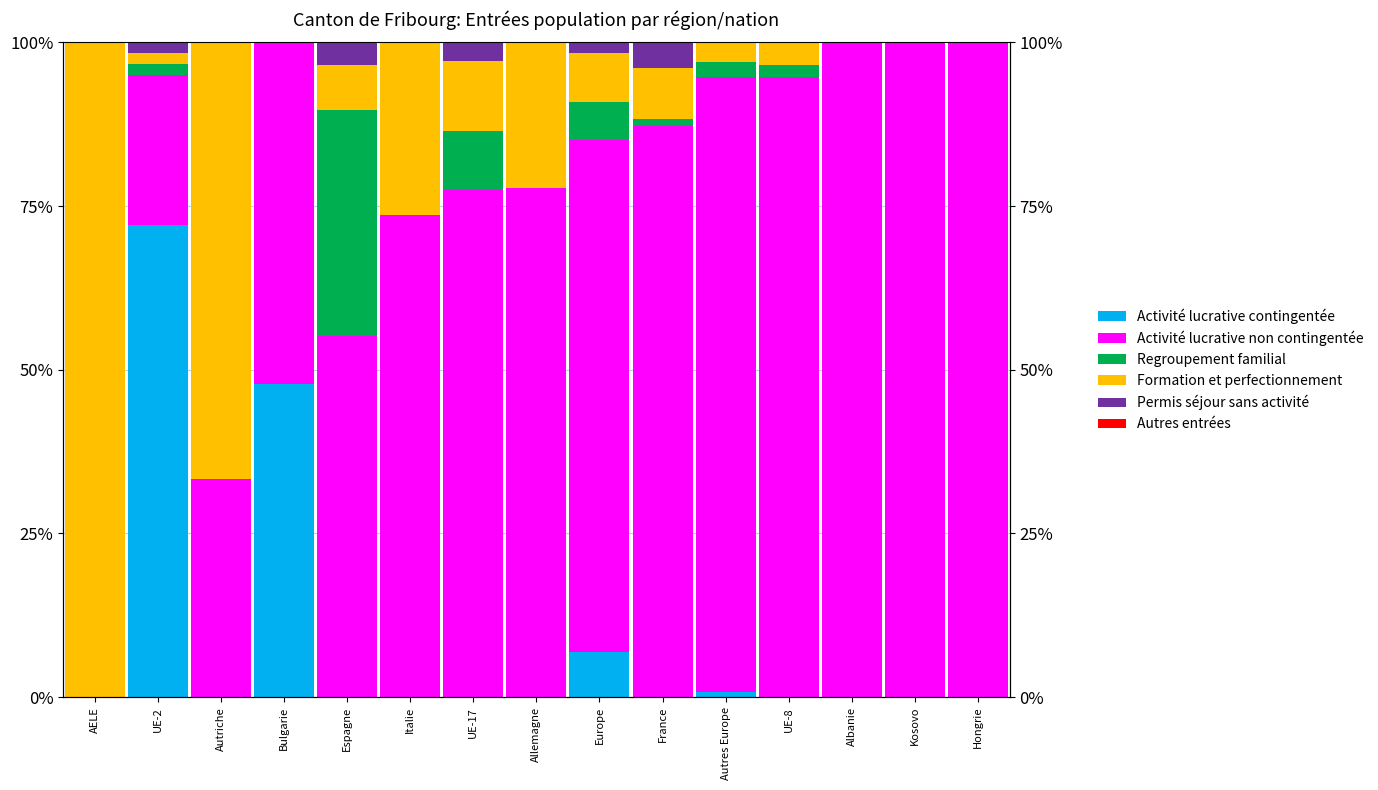

What is the maximum value shown in the chart?

100.0